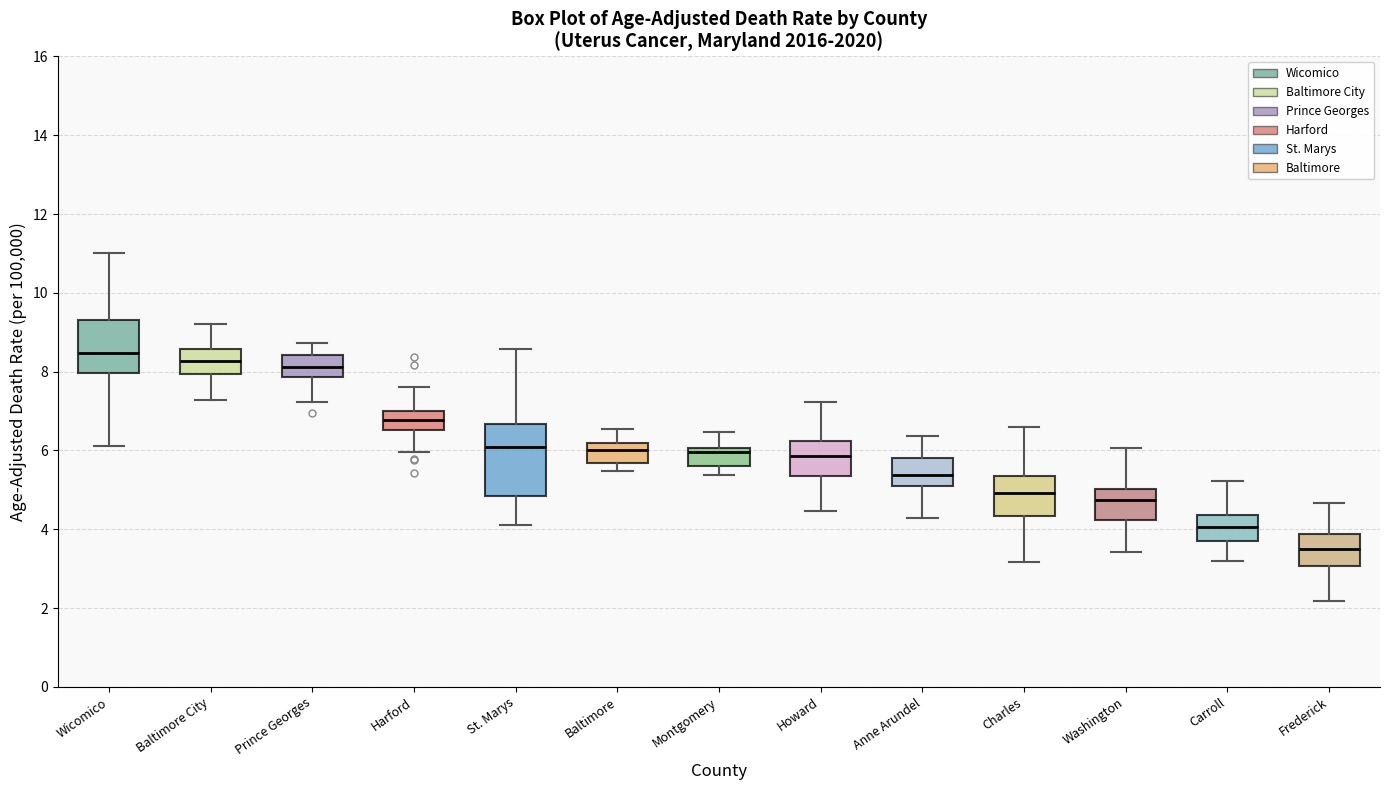

Reading left to right, read every box against the y-axis: the position of its median line, the range the box covers, and the ends of its whiskers. The values are not printed on the chart, so give them approximately, as read against the axis.

Wicomico: median 8.4, box 8.0 to 9.4, whiskers 6.2 to 11.0
Baltimore City: median 8.2, box 8.0 to 8.6, whiskers 7.2 to 9.2
Prince Georges: median 8.2, box 7.8 to 8.4, whiskers 7.2 to 8.8
Harford: median 6.8, box 6.6 to 7.0, whiskers 6.0 to 7.6
St. Marys: median 6.0, box 4.8 to 6.6, whiskers 4.2 to 8.6
Baltimore: median 6.0, box 5.6 to 6.2, whiskers 5.4 to 6.6
Montgomery: median 6.0 (just below the box's upper edge), box 5.6 to 6.0, whiskers 5.4 to 6.4
Howard: median 5.8, box 5.4 to 6.2, whiskers 4.4 to 7.2
Anne Arundel: median 5.4, box 5.2 to 5.8, whiskers 4.2 to 6.4
Charles: median 5.0, box 4.4 to 5.4, whiskers 3.2 to 6.6
Washington: median 4.8, box 4.2 to 5.0, whiskers 3.4 to 6.0
Carroll: median 4.0, box 3.8 to 4.4, whiskers 3.2 to 5.2
Frederick: median 3.4, box 3.0 to 3.8, whiskers 2.2 to 4.6